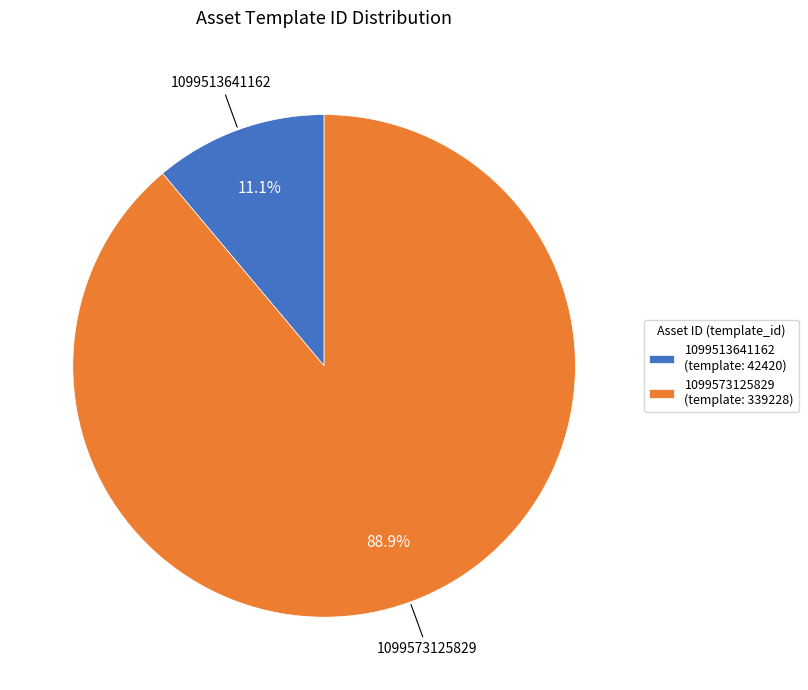

Is there a majority slice in this chart?

Yes